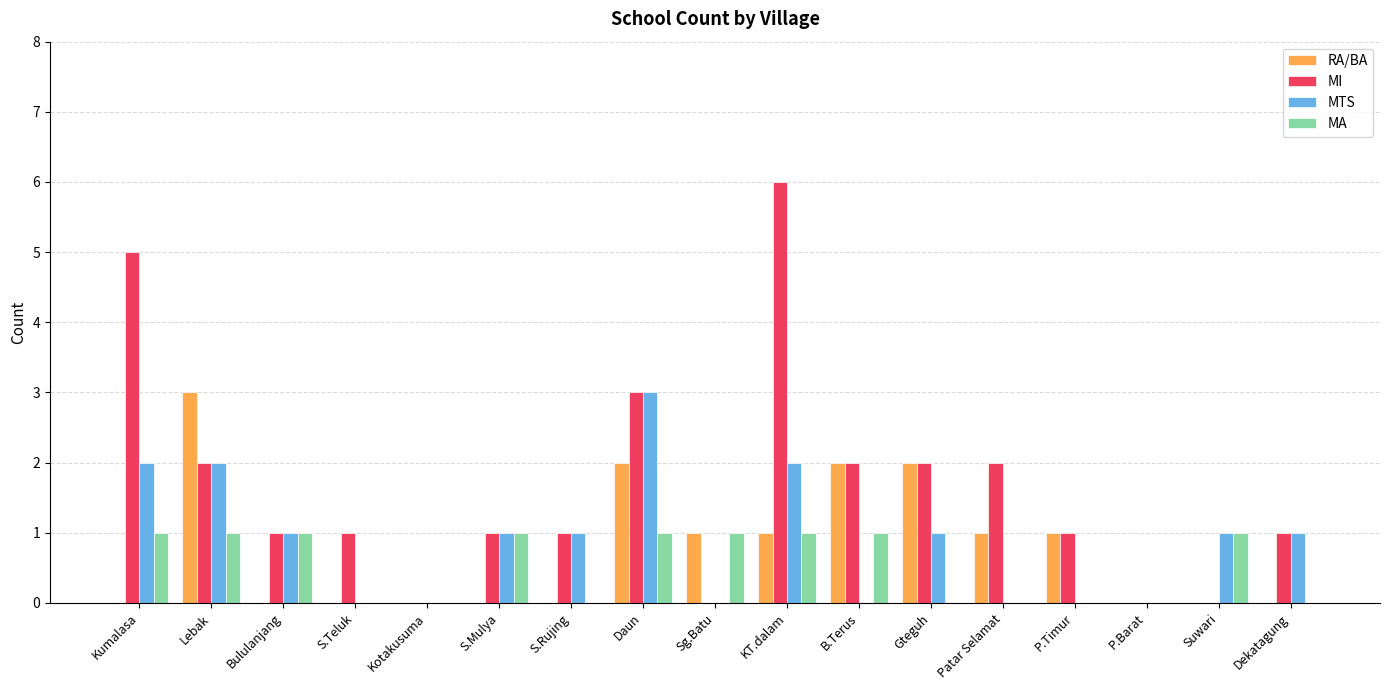

What is the highest value of the MTS series?

3